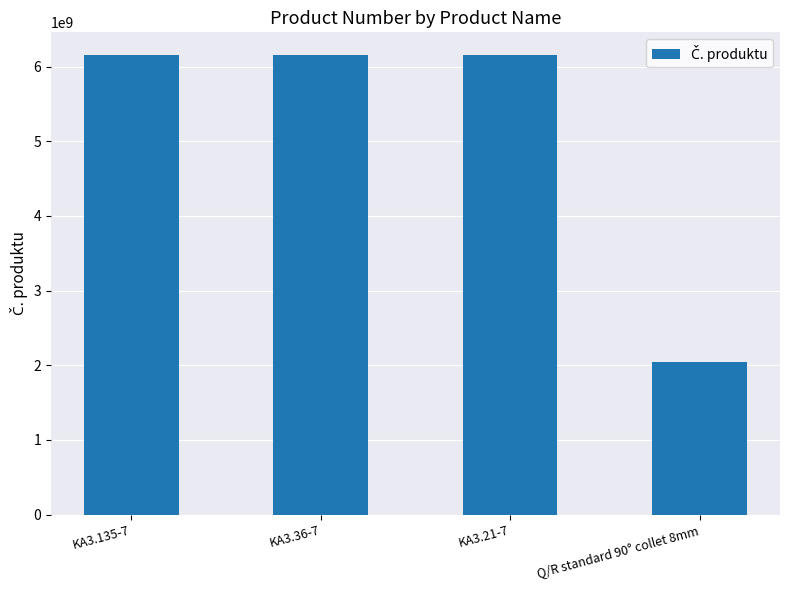

What is the value of the 2nd bar from the left?

6151705230